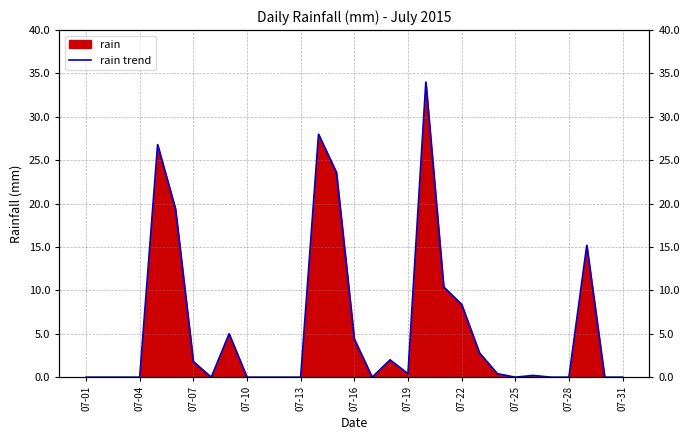

What is the change in value from 16 to 20?

+10.4